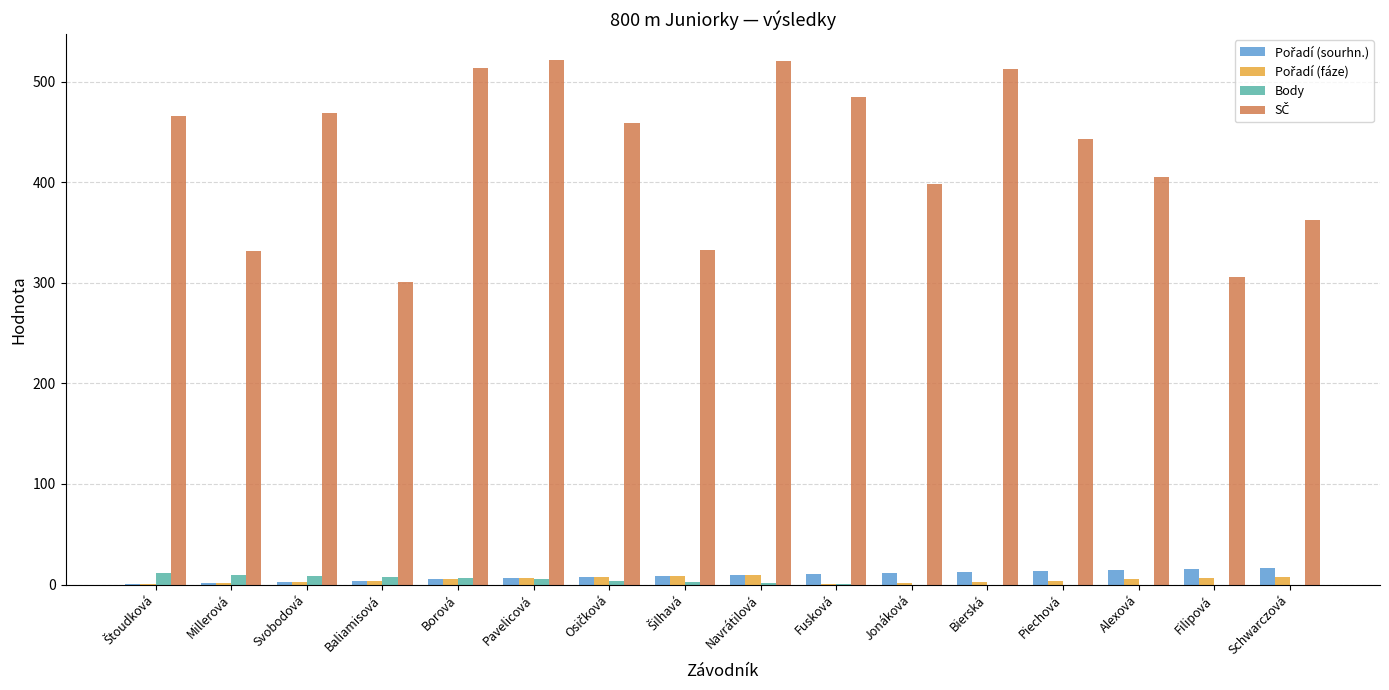

What is the spread (max minus min) of values at Fusková?

484